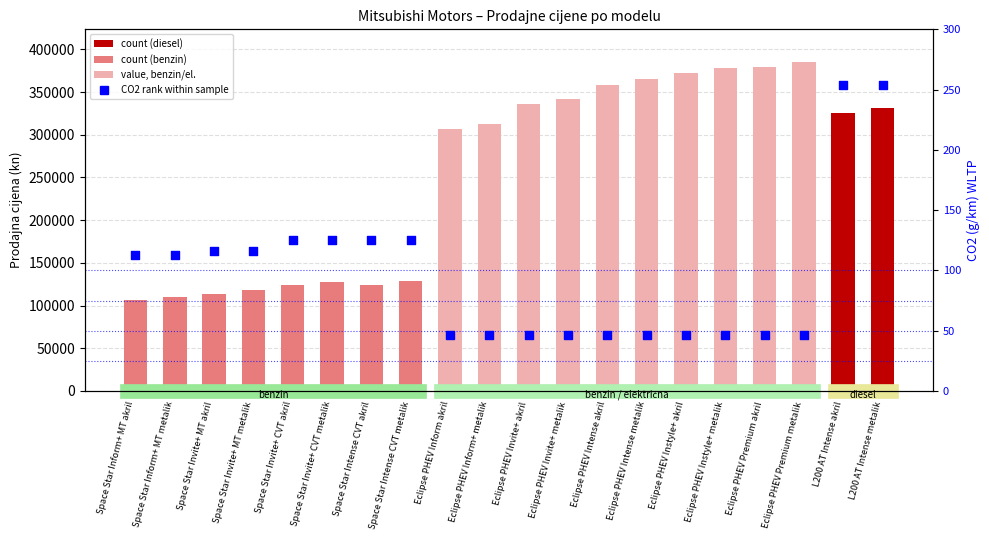

What is the total value across all series at Eclipse PHEV Inform akril?

306589.9